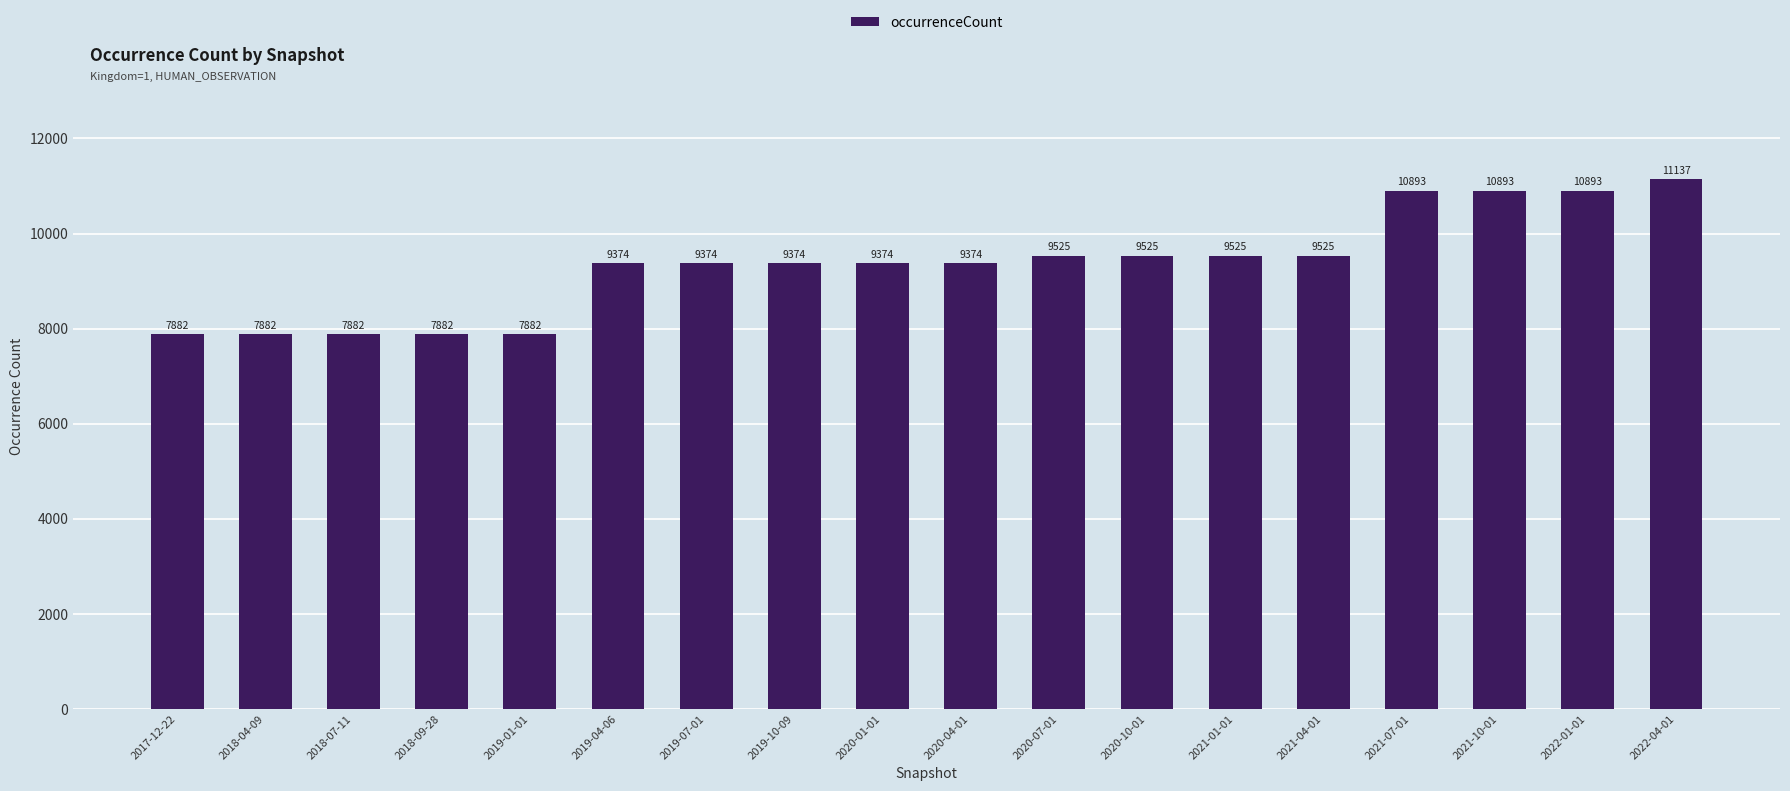

Reading right to left, transcribe all the data shown in this chart.

2022-04-01=11137	2022-01-01=10893	2021-10-01=10893	2021-07-01=10893	2021-04-01=9525	2021-01-01=9525	2020-10-01=9525	2020-07-01=9525	2020-04-01=9374	2020-01-01=9374	2019-10-09=9374	2019-07-01=9374	2019-04-06=9374	2019-01-01=7882	2018-09-28=7882	2018-07-11=7882	2018-04-09=7882	2017-12-22=7882